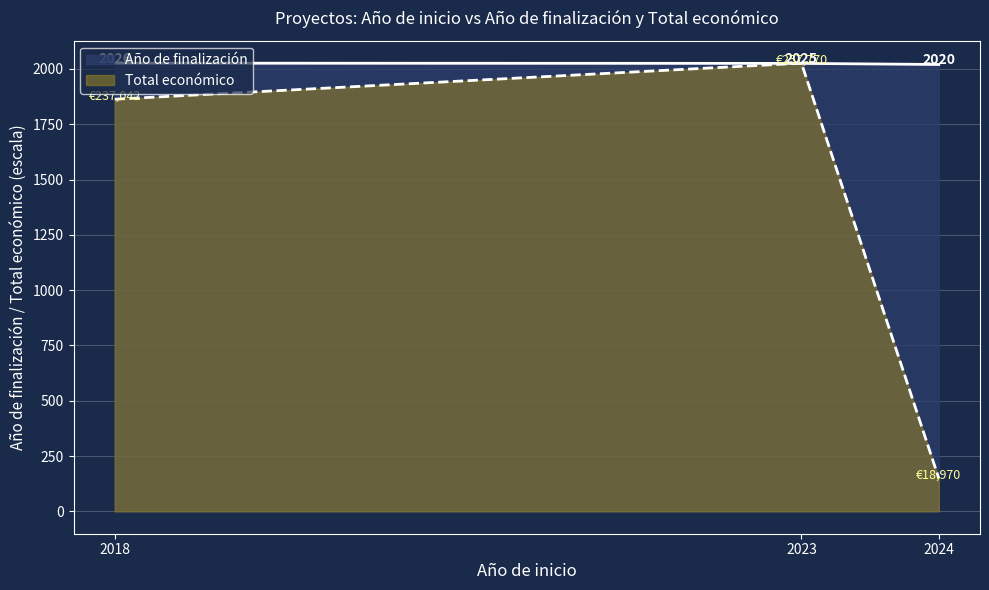

What is the difference between the maximum and minimum values in the Total económico series?

1876.9